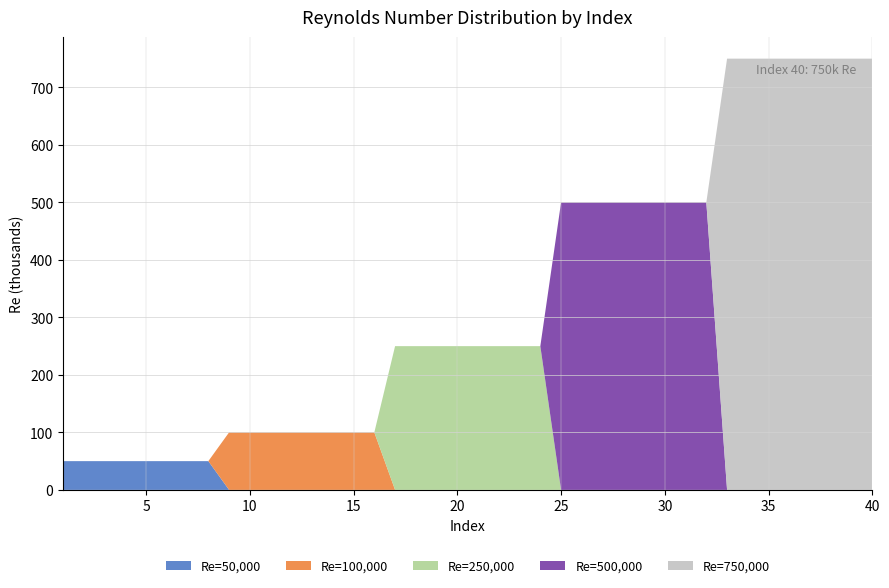

What is the total value across all series at 20?

250